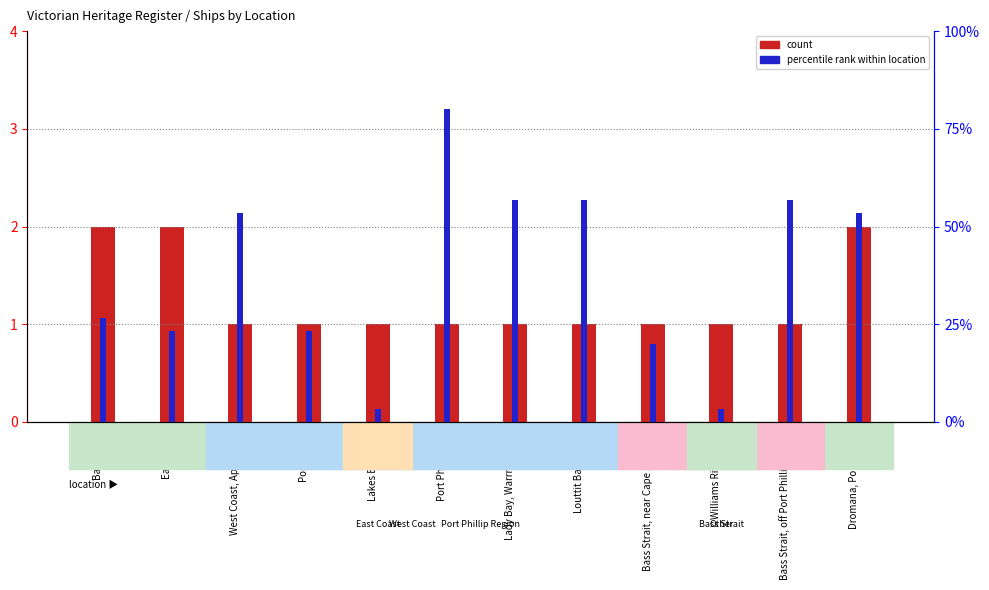

How many groups of bars are there?

12